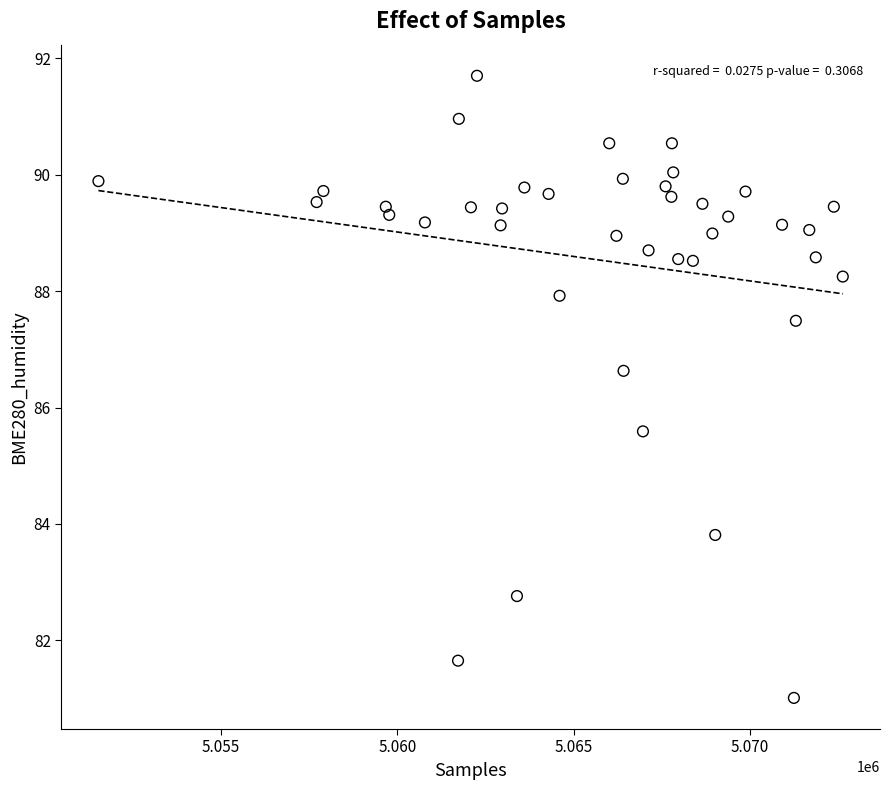

What Y value in the scatter plot is closest to 86?

85.6